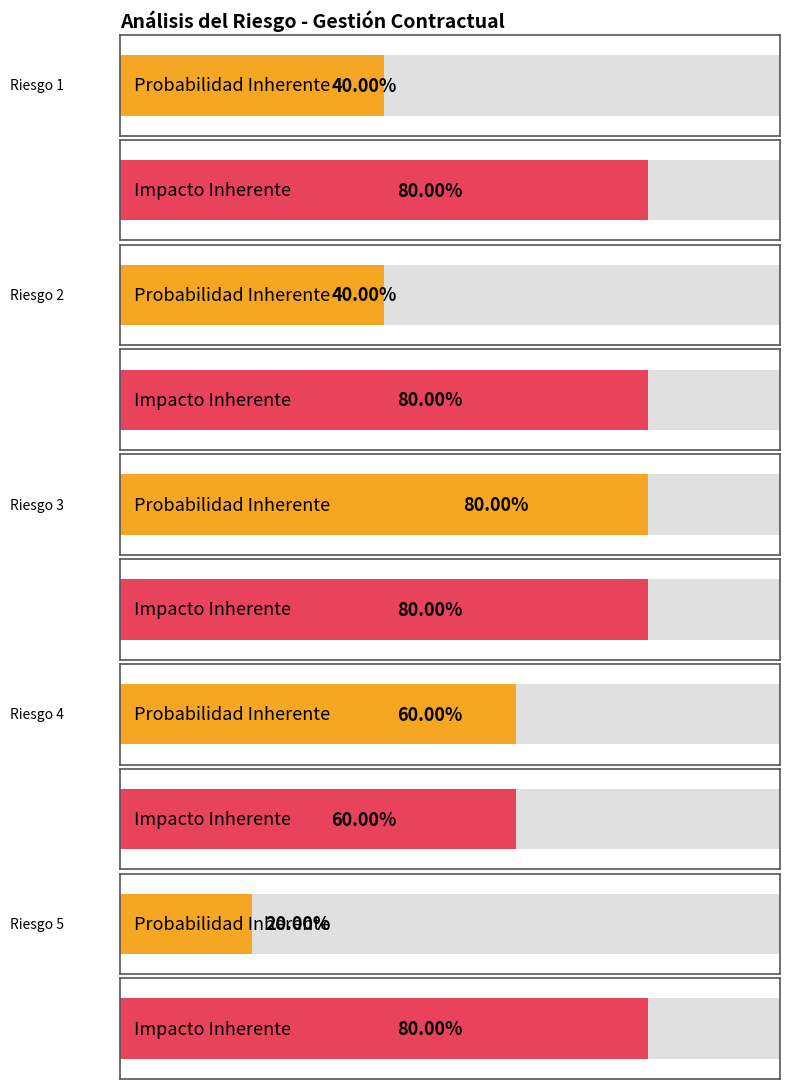

The value of Probabilidad Inherente at Riesgo 3 is 0.8. True or false?

True